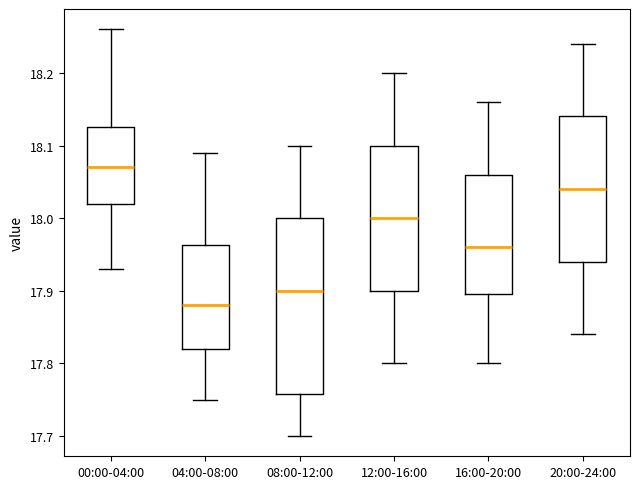

Which box is the tallest, from its lower edge to its upper edge?

08:00-12:00